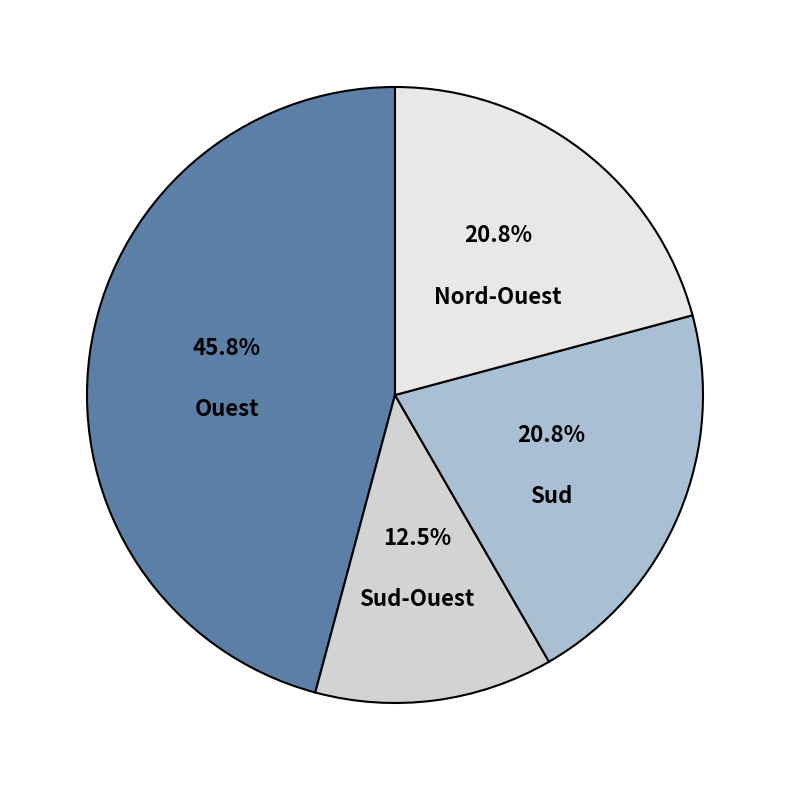

Does Sud-Ouest represent more than half of the total?

No